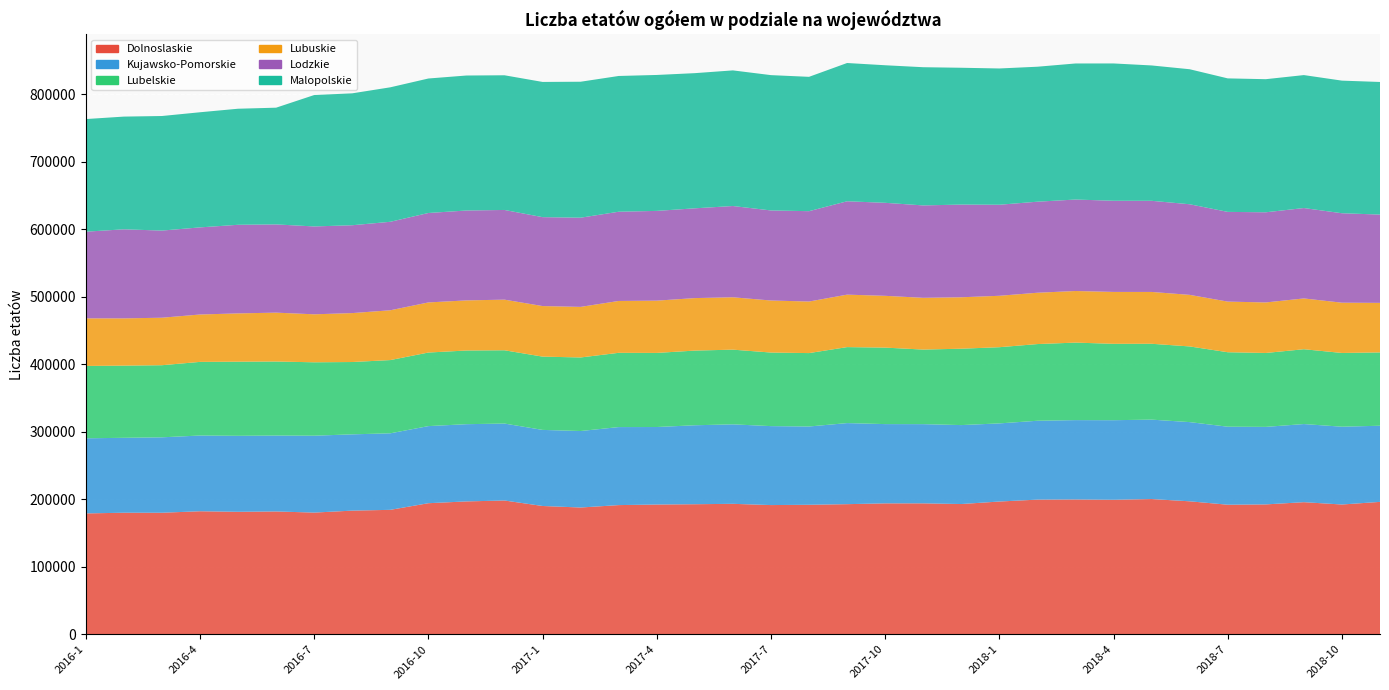

Reading left to right, what are all the values shown in this chart?

Dolnoslaskie: 2016-1=179151.9	2016-2=180176.9	2016-3=180152.4	2016-4=182366.2	2016-5=181552.0	2016-6=182062.6	2016-7=180379.4	2016-8=183285.4	2016-9=184456.1	2016-10=194279.4	2016-11=196949.9	2016-12=198296.2	2017-1=190163.1	2017-2=187900.9	2017-3=191484.8	2017-4=192330.7	2017-5=192780.3	2017-6=193373.4	2017-7=191519.4	2017-8=191965.9	2017-9=192868.5	2017-10=194056.9	2017-11=194075.1	2017-12=193055.7	2018-1=196782.3	2018-2=199599.5	2018-3=199830.7	2018-4=199378.3	2018-5=200450.2	2018-6=197102.5	2018-7=192047.1	2018-8=192511.6	2018-9=195801.5	2018-10=192366.2	2018-11=196253.6
Kujawsko-Pomorskie: 2016-1=111331.4	2016-2=111027.0	2016-3=111776.7	2016-4=112233.3	2016-5=112604.9	2016-6=112482.5	2016-7=113950.1	2016-8=113057.5	2016-9=113419.0	2016-10=114271.6	2016-11=114449.2	2016-12=114036.0	2017-1=112763.1	2017-2=113370.6	2017-3=115622.8	2017-4=114869.4	2017-5=117020.1	2017-6=117789.5	2017-7=117012.5	2017-8=116012.7	2017-9=120145.6	2017-10=117471.2	2017-11=117387.5	2017-12=117012.2	2018-1=115777.4	2018-2=116880.7	2018-3=117599.1	2018-4=117925.1	2018-5=117697.4	2018-6=117375.0	2018-7=115609.7	2018-8=114889.1	2018-9=115802.4	2018-10=115304.5	2018-11=112850.2
Lubelskie: 2016-1=107231.0	2016-2=106981.9	2016-3=106861.4	2016-4=109123.2	2016-5=109874.2	2016-6=109739.9	2016-7=108791.8	2016-8=107184.5	2016-9=108539.4	2016-10=109024.2	2016-11=109191.8	2016-12=108602.5	2017-1=108614.4	2017-2=109009.4	2017-3=110061.4	2017-4=109824.3	2017-5=110667.8	2017-6=110695.3	2017-7=109046.1	2017-8=108787.7	2017-9=112620.7	2017-10=113361.9	2017-11=110518.9	2017-12=113200.1	2018-1=112924.0	2018-2=113655.2	2018-3=114875.5	2018-4=113209.6	2018-5=112432.8	2018-6=112149.4	2018-7=110382.6	2018-8=109549.8	2018-9=110882.4	2018-10=109289.1	2018-11=108668.1
Lubuskie: 2016-1=70519.4	2016-2=70026.3	2016-3=70390.3	2016-4=70222.1	2016-5=71563.2	2016-6=72422.2	2016-7=71115.0	2016-8=72519.1	2016-9=73802.8	2016-10=74260.2	2016-11=74269.1	2016-12=75022.9	2017-1=74923.3	2017-2=74955.6	2017-3=76849.4	2017-4=77459.4	2017-5=77793.6	2017-6=77616.6	2017-7=77108.1	2017-8=76409.9	2017-9=77748.8	2017-10=76739.9	2017-11=76690.9	2017-12=76225.7	2018-1=76203.9	2018-2=76070.0	2018-3=76470.3	2018-4=76902.6	2018-5=76801.5	2018-6=76430.9	2018-7=75025.3	2018-8=74870.6	2018-9=75275.6	2018-10=74495.6	2018-11=73415.0
Lodzkie: 2016-1=128424.9	2016-2=131996.1	2016-3=129135.0	2016-4=129100.0	2016-5=131305.1	2016-6=130764.9	2016-7=130219.7	2016-8=130194.9	2016-9=131132.9	2016-10=132552.4	2016-11=133209.0	2016-12=132927.0	2017-1=131766.9	2017-2=132179.4	2017-3=132236.7	2017-4=133007.9	2017-5=133046.7	2017-6=135247.4	2017-7=133473.7	2017-8=133898.3	2017-9=138376.5	2017-10=137840.4	2017-11=136946.3	2017-12=137368.7	2018-1=134923.8	2018-2=134916.0	2018-3=135545.3	2018-4=135103.5	2018-5=135066.4	2018-6=134271.2	2018-7=132958.4	2018-8=133615.1	2018-9=133964.3	2018-10=132557.9	2018-11=130854.2
Malopolskie: 2016-1=166927.0	2016-2=167028.9	2016-3=169794.8	2016-4=170626.1	2016-5=171999.8	2016-6=172980.3	2016-7=194725.9	2016-8=195478.4	2016-9=199290.1	2016-10=199304.8	2016-11=200055.3	2016-12=199599.2	2017-1=200381.4	2017-2=201501.4	2017-3=201192.3	2017-4=201459.2	2017-5=200321.3	2017-6=200996.1	2017-7=200546.3	2017-8=199103.1	2017-9=204902.7	2017-10=203871.3	2017-11=204809.7	2017-12=202765.8	2018-1=201953.6	2018-2=200033.3	2018-3=201640.0	2018-4=203488.5	2018-5=200604.5	2018-6=200098.1	2018-7=197855.4	2018-8=197247.9	2018-9=197040.4	2018-10=196528.9	2018-11=196529.1